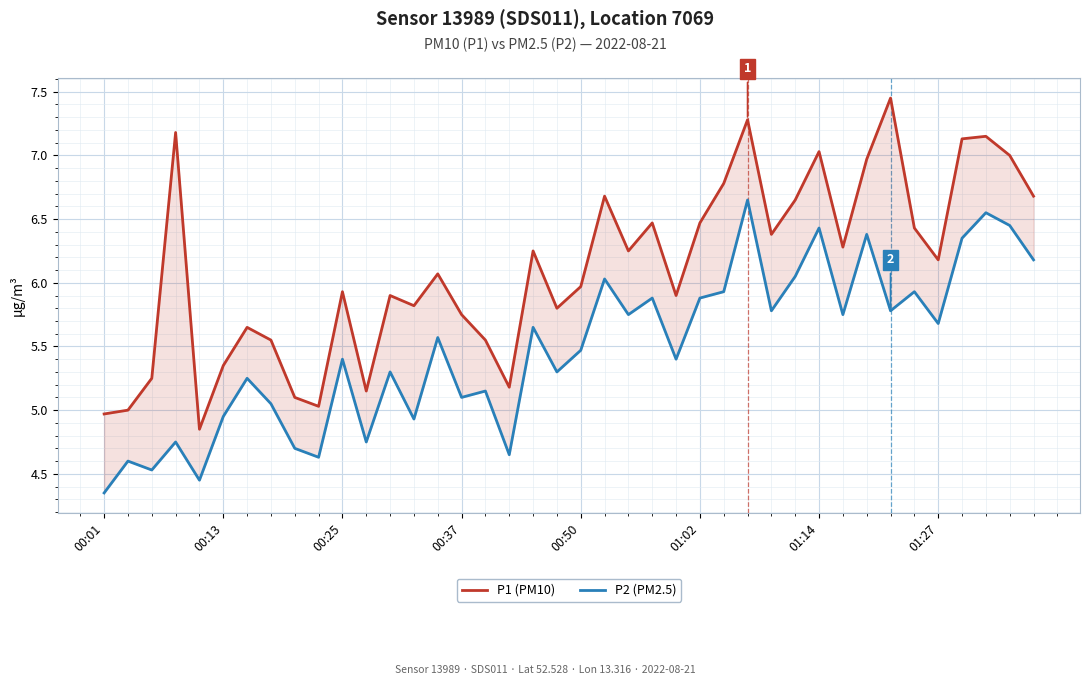

Count the number of categories in the chart.

40